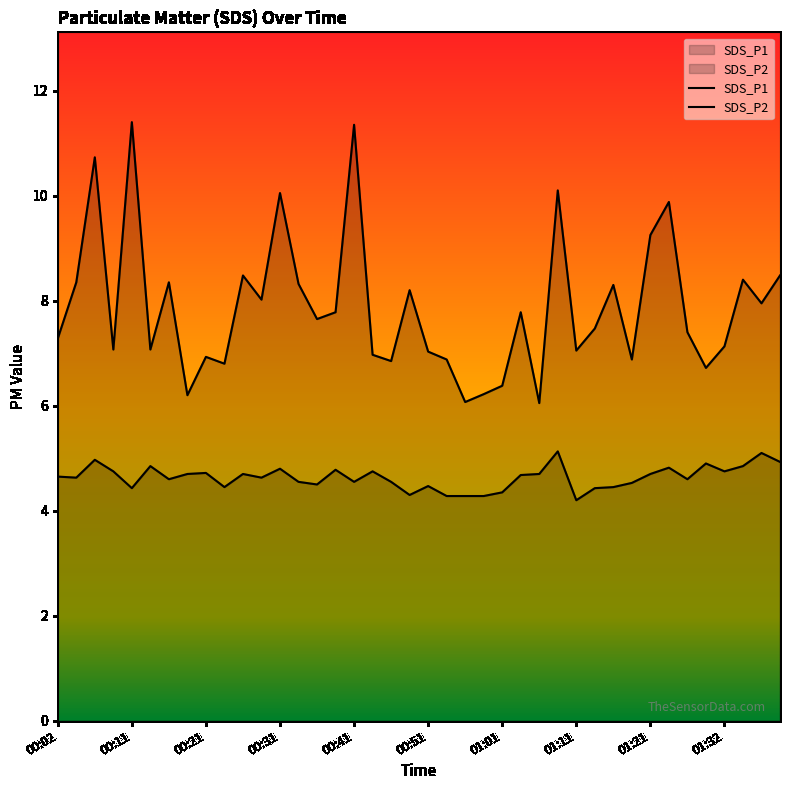

At how many categories does at least one series exceed 11?

2